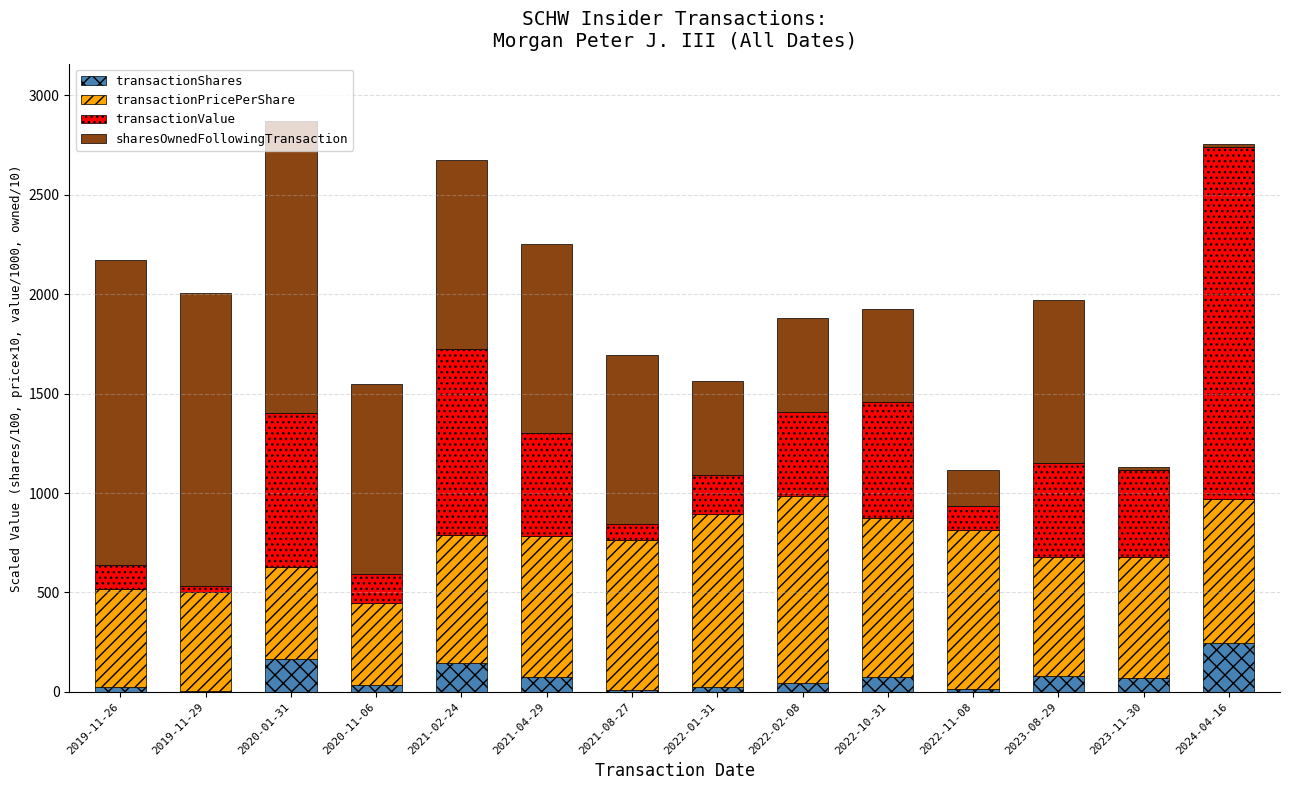

At which label does transactionShares reach its peak?

2024-04-16